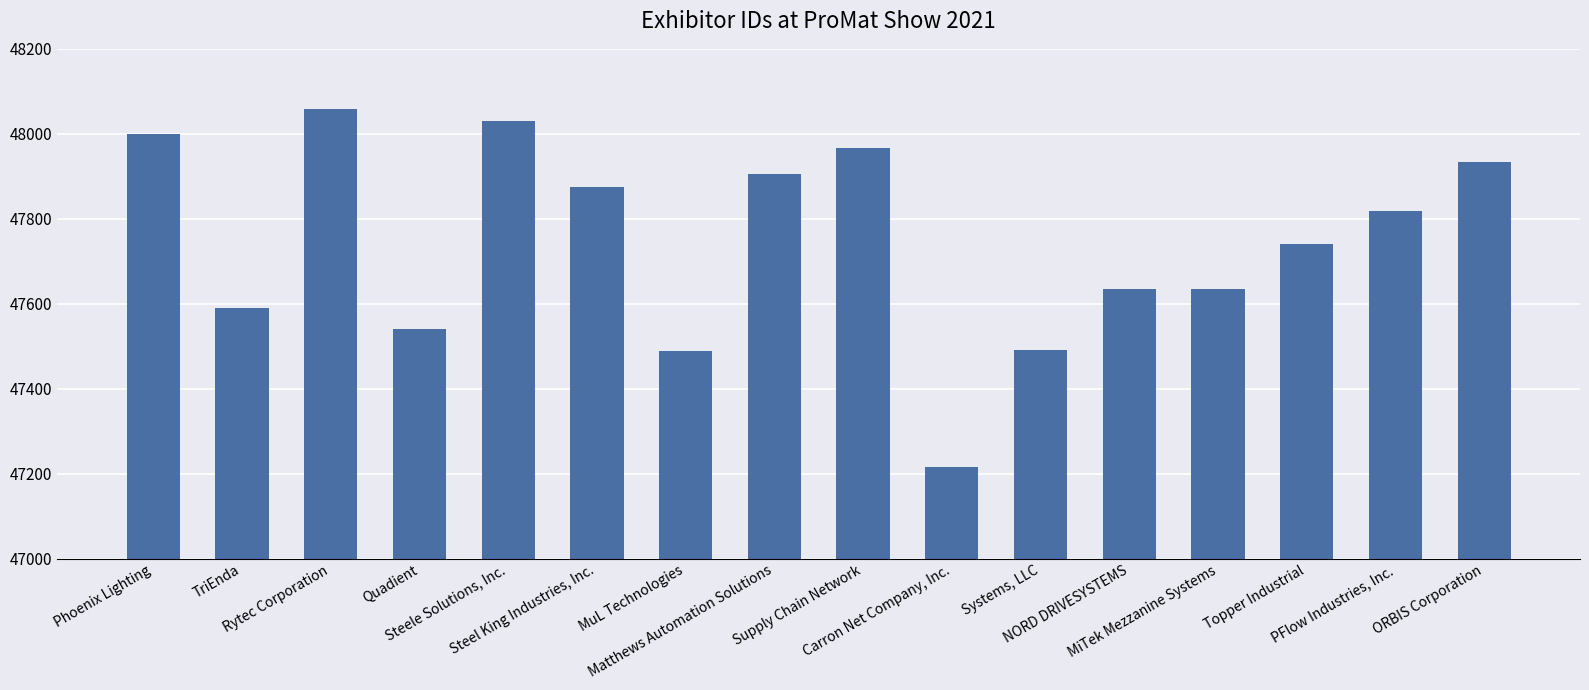

What is the average value?

47745